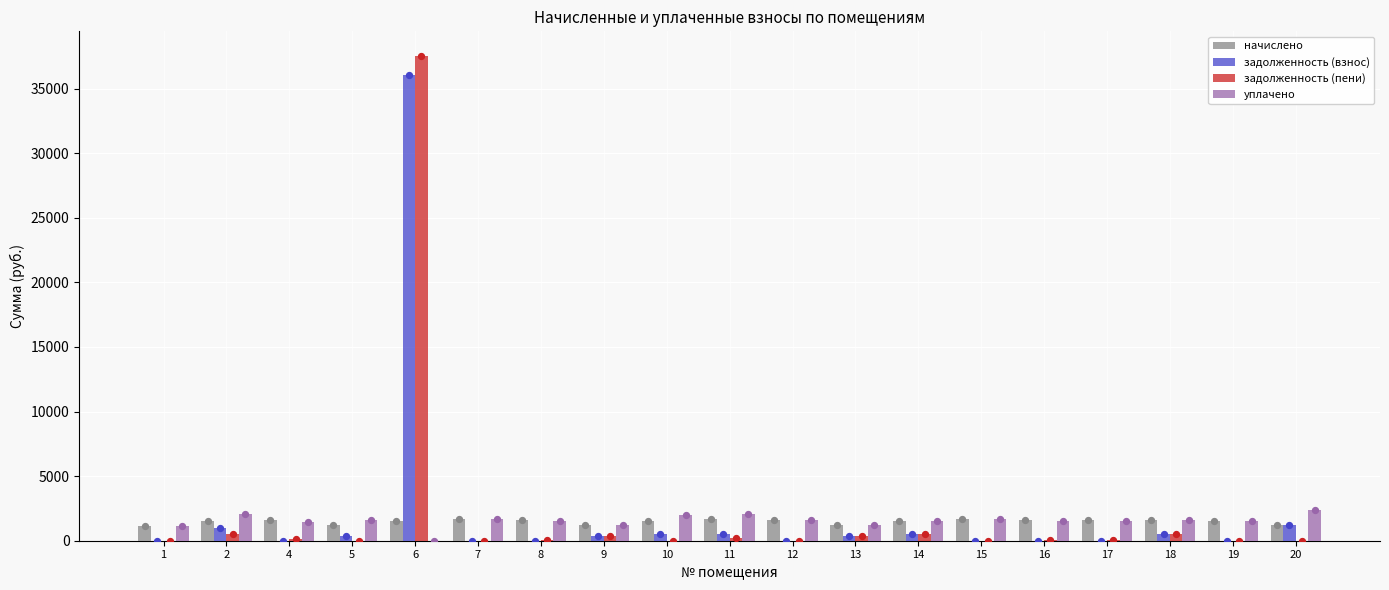

Which series has the largest total across all categories?

задолженность (взнос)